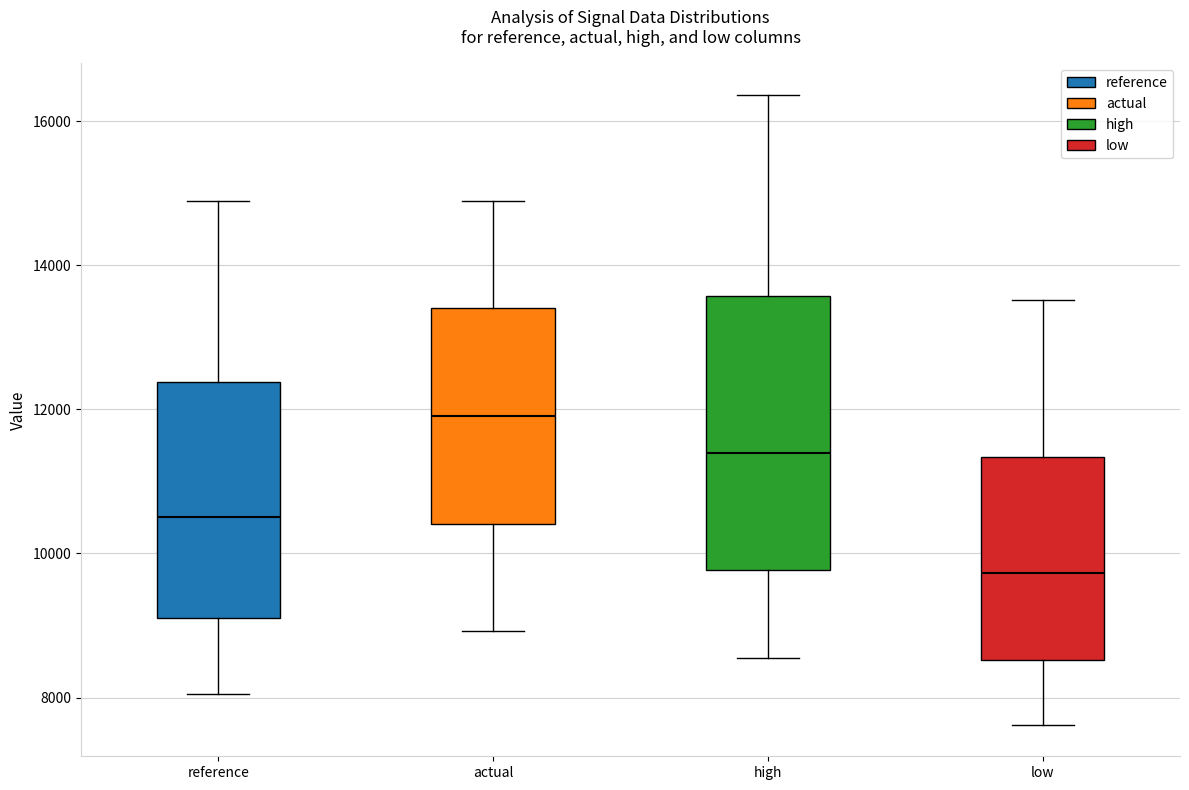

Where does the median line of the box for actual sit on the y-axis? The values are not printed on the chart, so give them approximately, as read against the axis.

12000